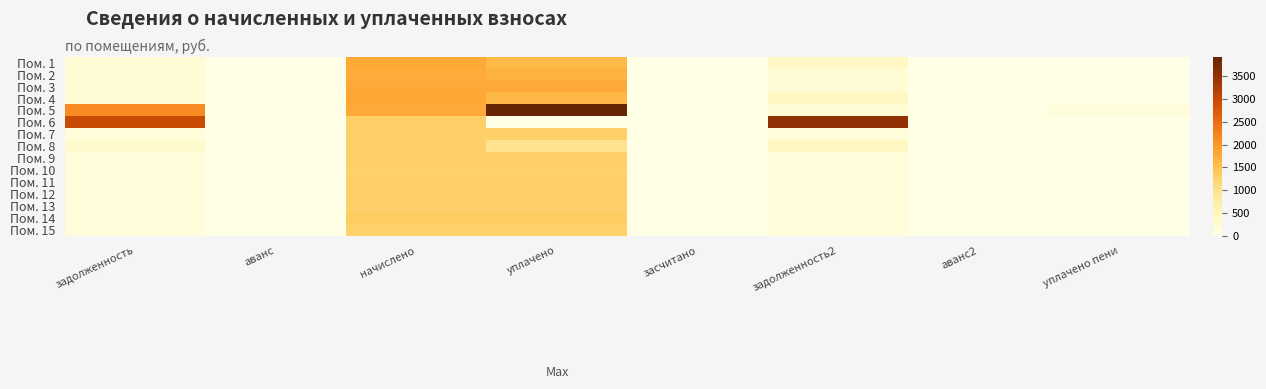

Reading left to right, what are all the values shown in this chart?

Пом. 1: задолженность=198.7	аванс=0.0	начислено=1788.5	уплачено=1589.8	засчитано=0.0	задолженность2=397.4	аванс2=0.0	уплачено пени=0.0
Пом. 2: задолженность=195.3	аванс=0.0	начислено=1757.4	уплачено=1664.3	засчитано=0.0	задолженность2=195.3	аванс2=0.0	уплачено пени=0.0
Пом. 3: задолженность=197.3	аванс=0.0	начислено=1776.1	уплачено=1776.1	засчитано=0.0	задолженность2=197.3	аванс2=0.0	уплачено пени=0.0
Пом. 4: задолженность=200.8	аванс=0.0	начислено=1807.1	уплачено=1607.1	засчитано=0.0	задолженность2=401.6	аванс2=0.0	уплачено пени=0.0
Пом. 5: задолженность=2137.9	аванс=0.0	начислено=1776.1	уплачено=3924.3	засчитано=0.0	задолженность2=197.3	аванс2=0.0	уплачено пени=130.6
Пом. 6: задолженность=2963.7	аванс=0.0	начислено=1291.7	уплачено=0.0	засчитано=0.0	задолженность2=3481.9	аванс2=0.0	уплачено пени=0.0
Пом. 7: задолженность=142.1	аванс=0.0	начислено=1279.3	уплачено=1279.3	засчитано=0.0	задолженность2=142.1	аванс2=0.0	уплачено пени=0.0
Пом. 8: задолженность=284.5	аванс=0.0	начислено=1279.3	уплачено=995.0	засчитано=0.0	задолженность2=426.7	аванс2=0.0	уплачено пени=0.2
Пом. 9: задолженность=142.8	аванс=0.0	начислено=1285.5	уплачено=1285.5	засчитано=0.0	задолженность2=142.8	аванс2=0.0	уплачено пени=0.0
Пом. 10: задолженность=140.9	аванс=0.0	начислено=1266.8	уплачено=1266.8	засчитано=0.0	задолженность2=140.8	аванс2=0.0	уплачено пени=0.1
Пом. 11: задолженность=143.5	аванс=0.0	начислено=1291.7	уплачено=1291.7	засчитано=0.0	задолженность2=143.5	аванс2=0.0	уплачено пени=0.0
Пом. 12: задолженность=143.5	аванс=0.0	начислено=1291.7	уплачено=1291.7	засчитано=0.0	задолженность2=143.5	аванс2=0.0	уплачено пени=0.0
Пом. 13: задолженность=141.4	аванс=0.0	начислено=1273.0	уплачено=1273.0	засчитано=0.0	задолженность2=141.4	аванс2=0.0	уплачено пени=0.0
Пом. 14: задолженность=147.7	аванс=0.0	начислено=1328.9	уплачено=1328.9	засчитано=0.0	задолженность2=147.7	аванс2=0.0	уплачено пени=0.0
Пом. 15: задолженность=140.1	аванс=0.0	начислено=1260.6	уплачено=1260.6	засчитано=0.0	задолженность2=140.1	аванс2=0.0	уплачено пени=0.0